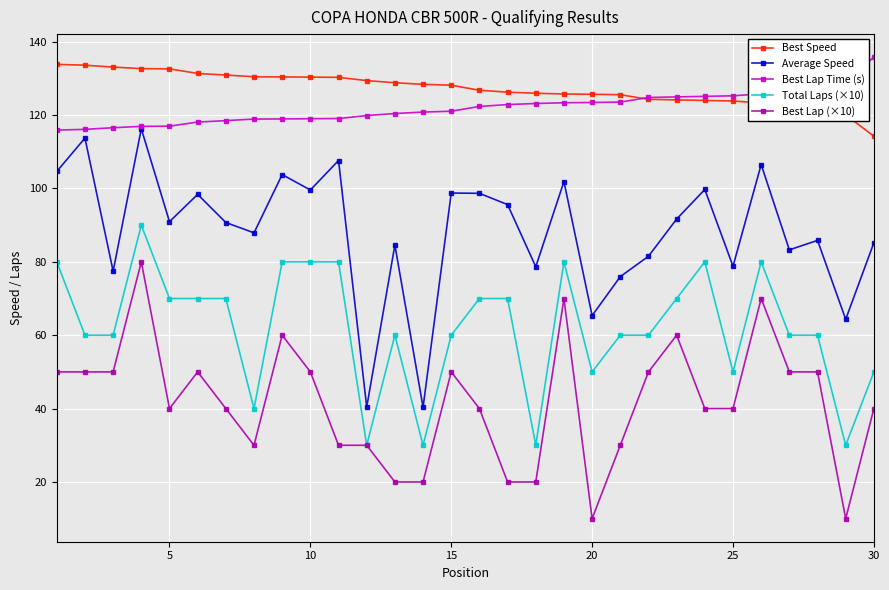

True or false: Best Lap (×10) has more than 2 points higher than both neighbors.

True